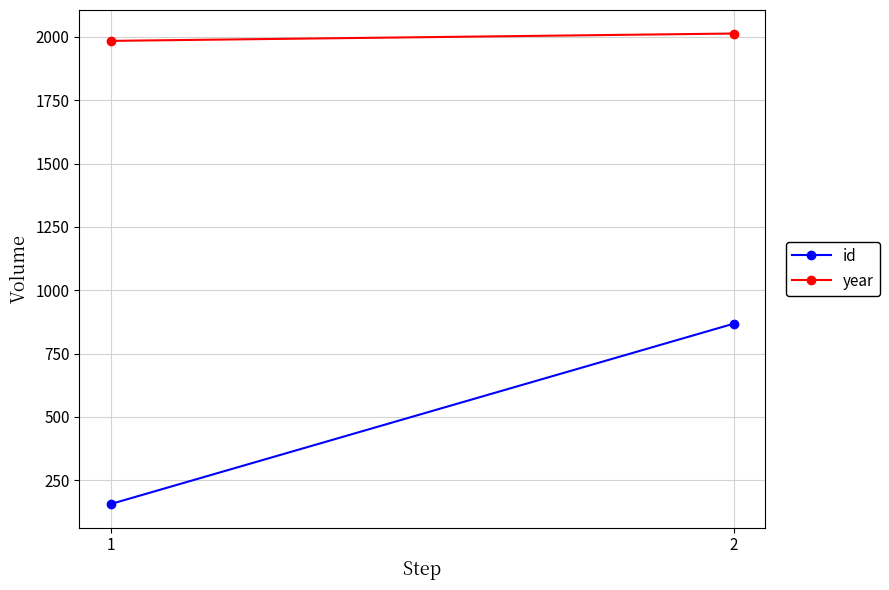

What is the sum of the id values at 1 and 2?

1024